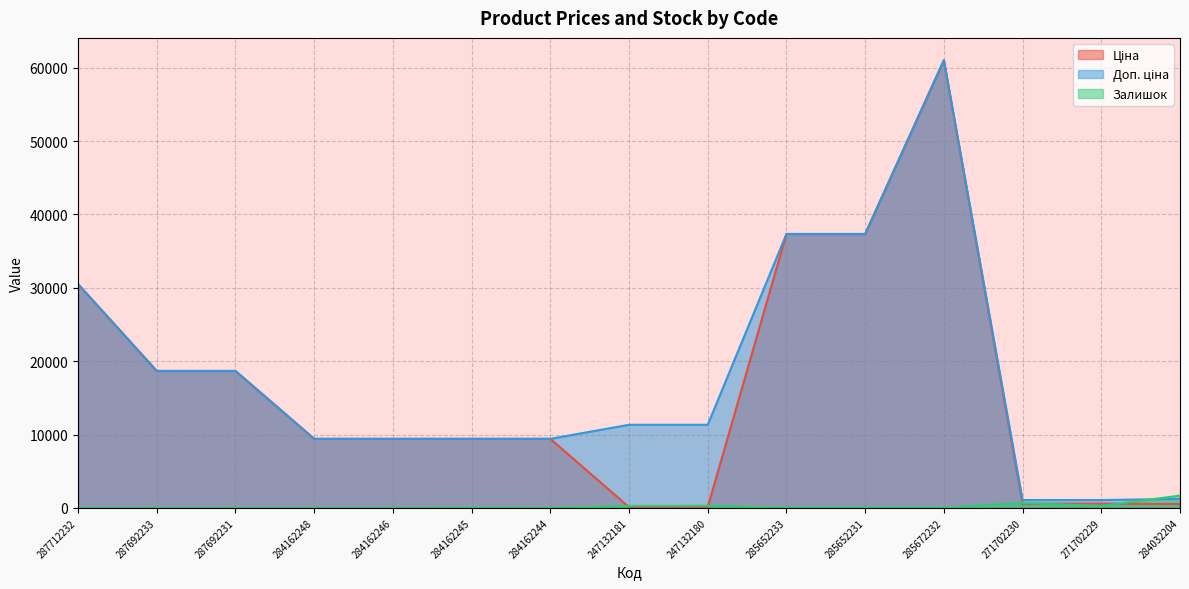

At which category is the sum across all series the highest?

285672232